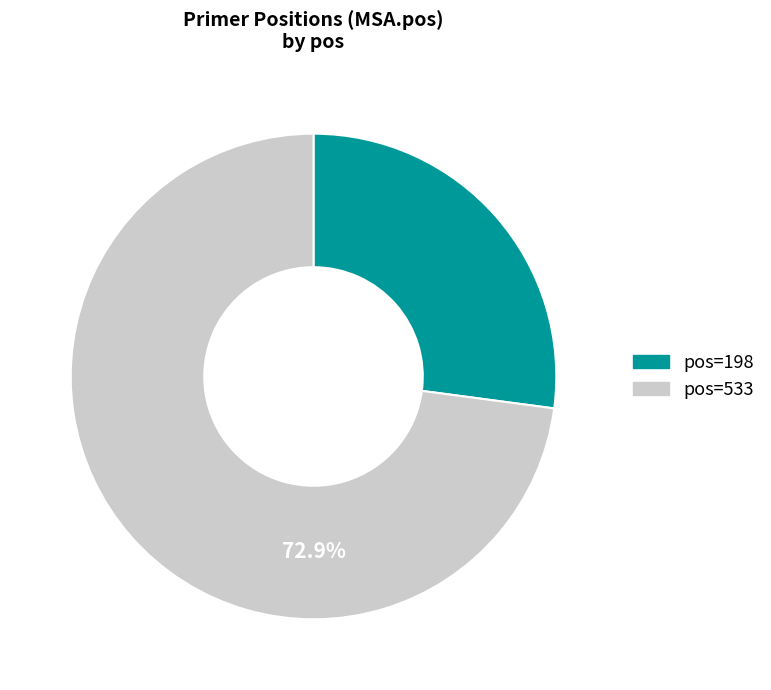

Which has a higher value, pos=533 or pos=198?

pos=533